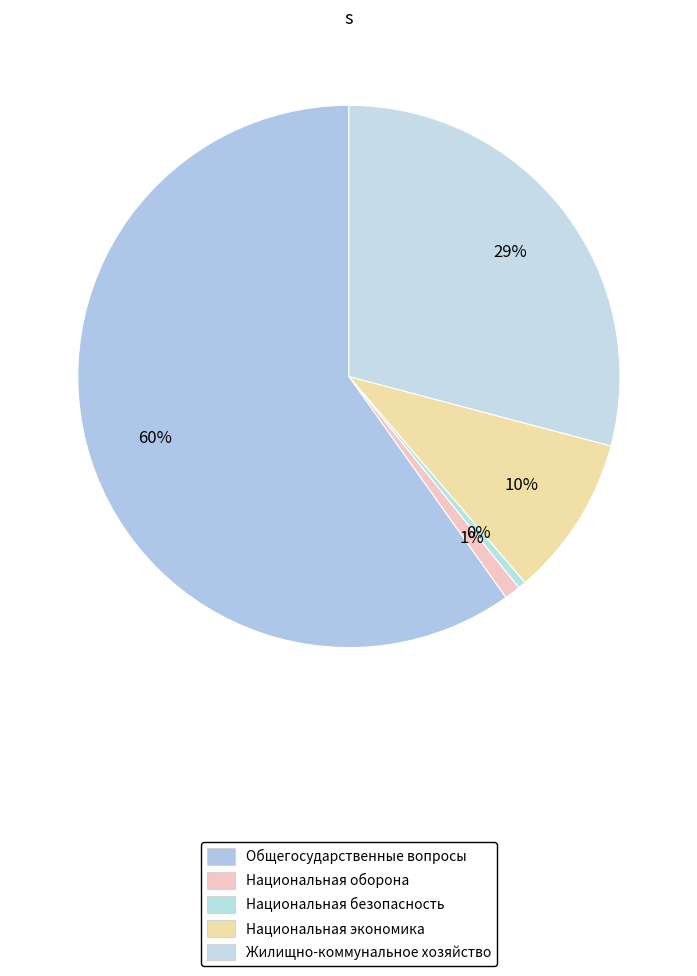

Is there a majority slice in this chart?

Yes